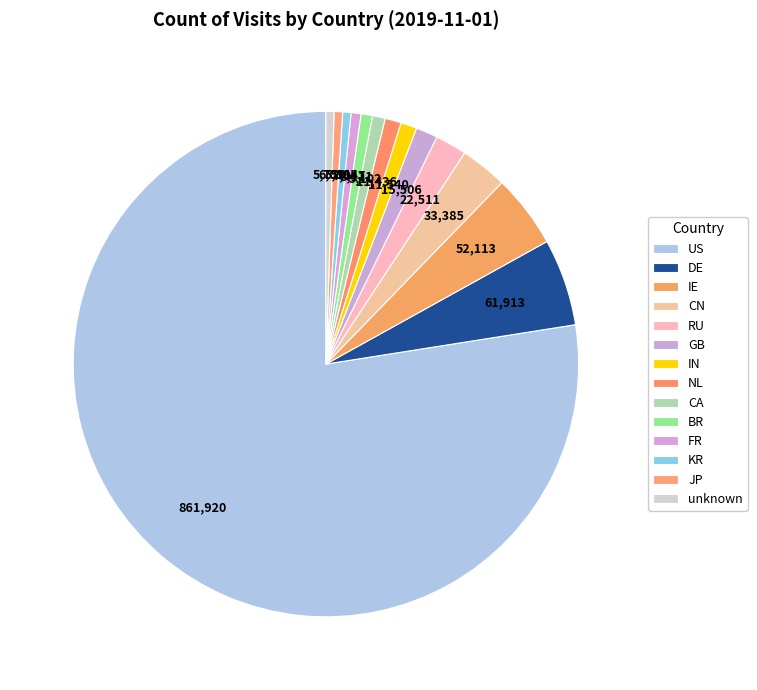

Which category accounts for the majority?

US